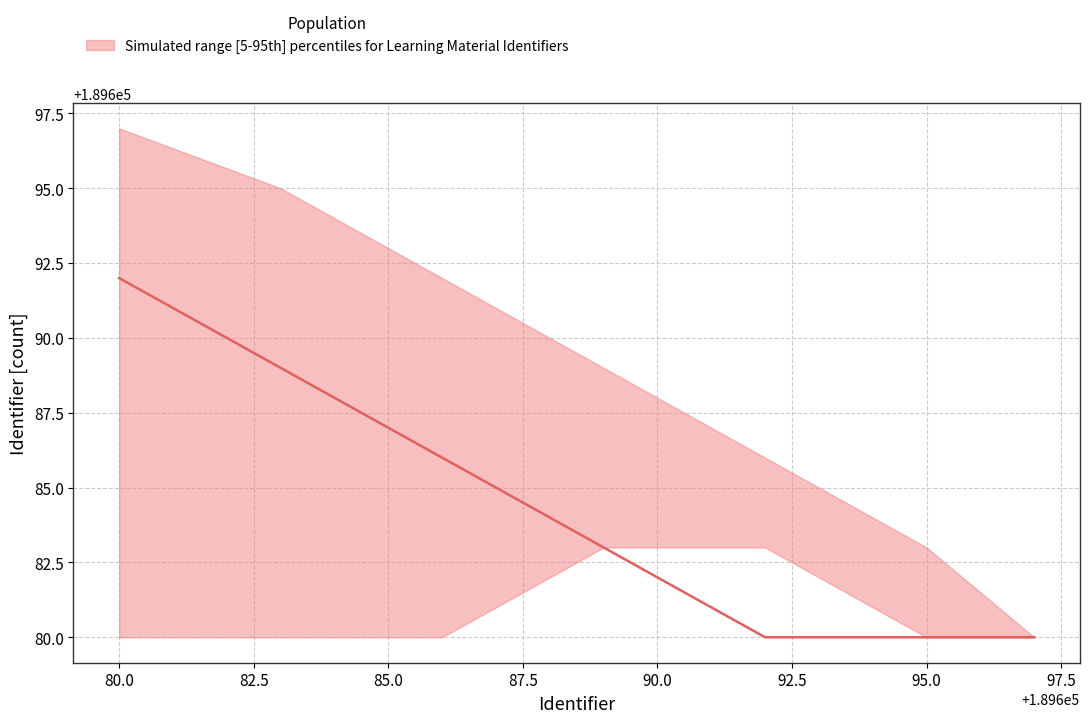

What is the difference between the maximum and minimum values in the upper series?

17